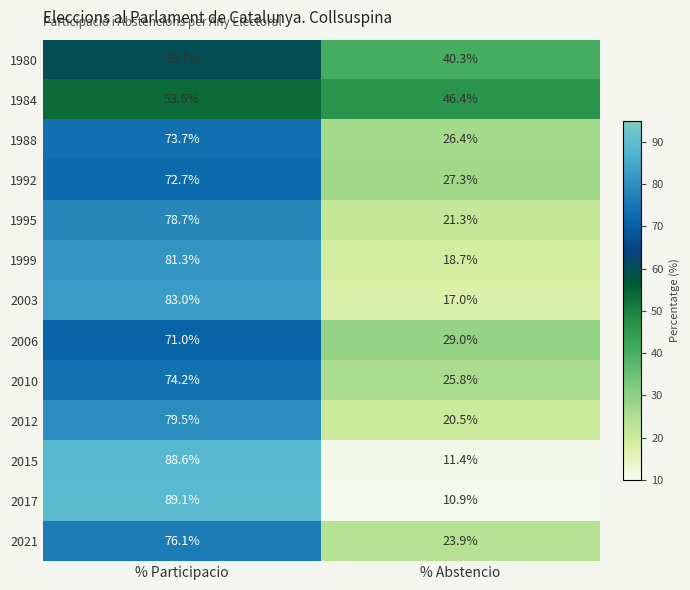

Reading left to right, what are all the values shown in this chart?

1980: 59.7	40.3
1984: 53.6	46.4
1988: 73.7	26.4
1992: 72.7	27.3
1995: 78.7	21.3
1999: 81.3	18.7
2003: 83.0	17.0
2006: 71.0	29.0
2010: 74.2	25.8
2012: 79.5	20.5
2015: 88.6	11.4
2017: 89.1	10.9
2021: 76.1	23.9